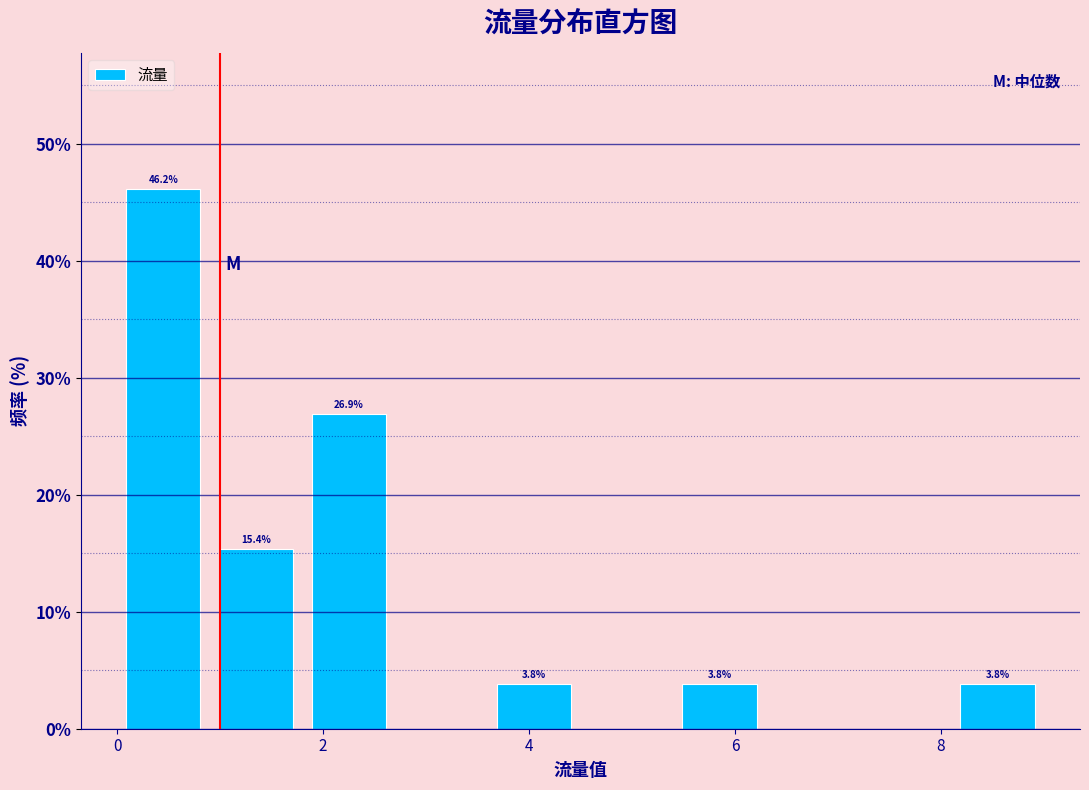

Over which range of the x-axis is the bar tallest?

0.0 to 0.9